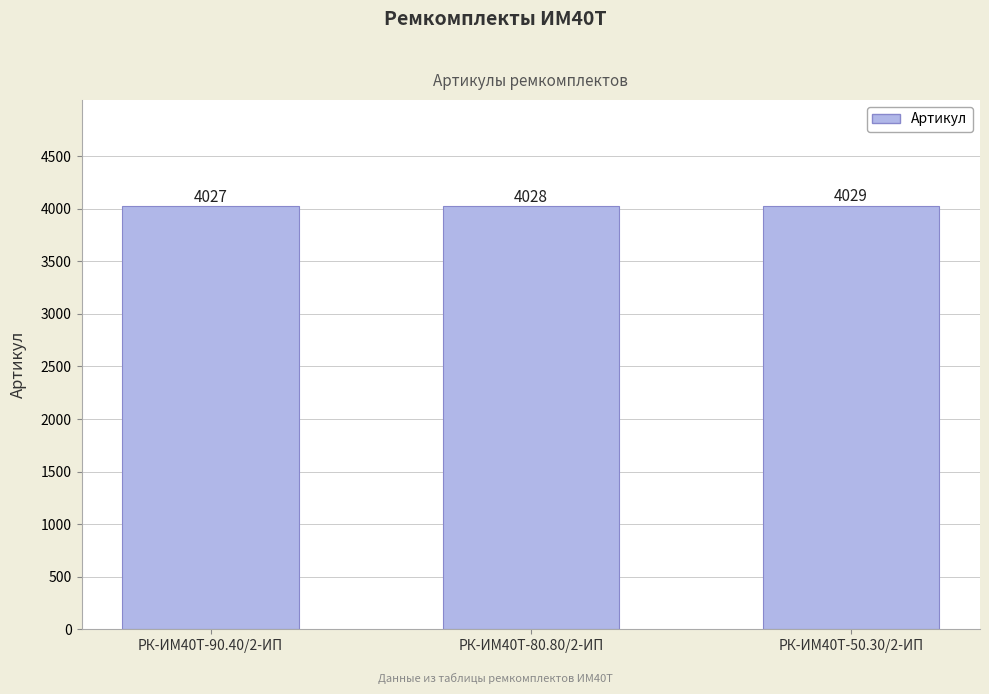

What is the sum of the values at РК-ИМ40T-90.40/2-ИП and РК-ИМ40T-80.80/2-ИП?

8055